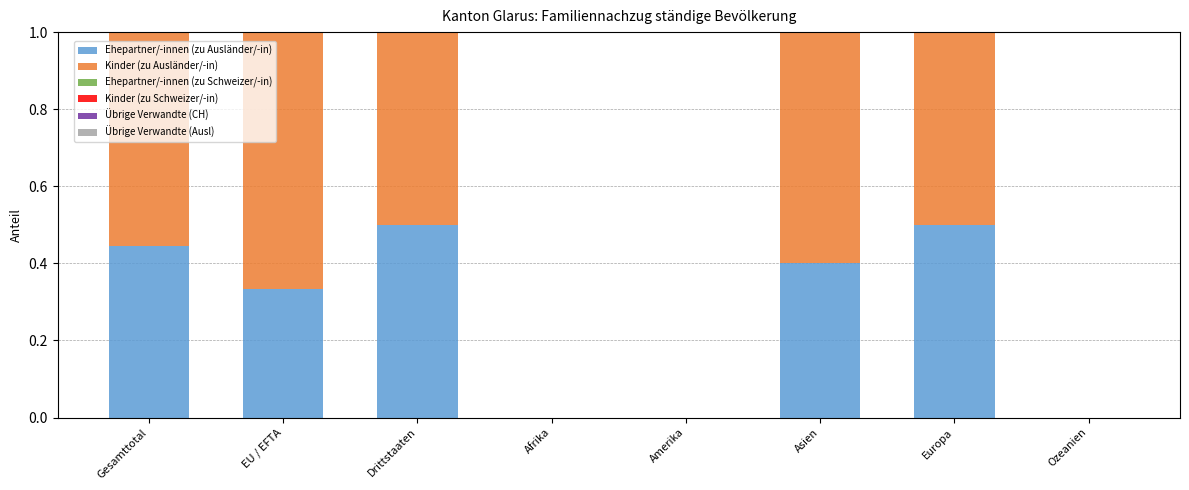

What is the total value across all series at EU / EFTA?

1.0